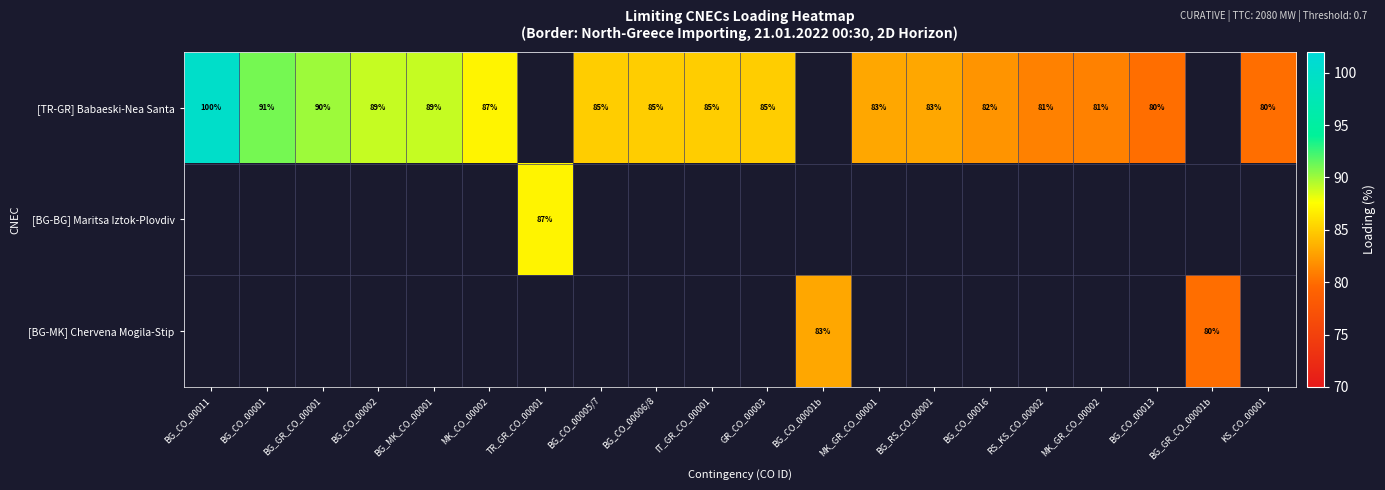

The [TR-GR] Babaeski-Nea Santa series shows 150 at BG_CO_00011. True or false?

False